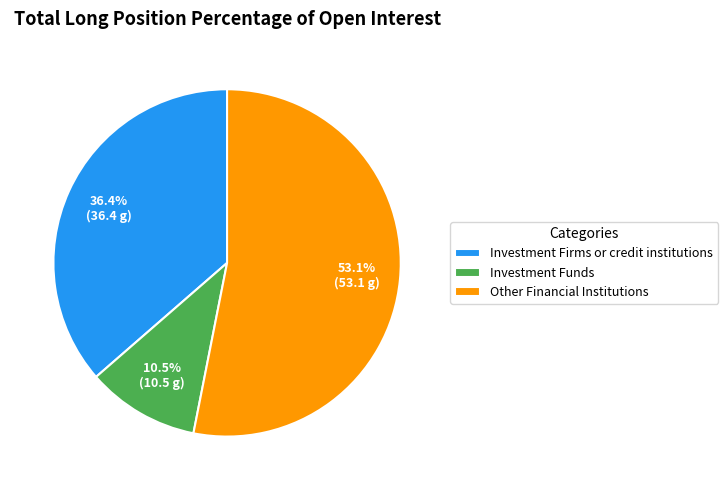

What portion of the pie excludes Other Financial Institutions?

46.9%